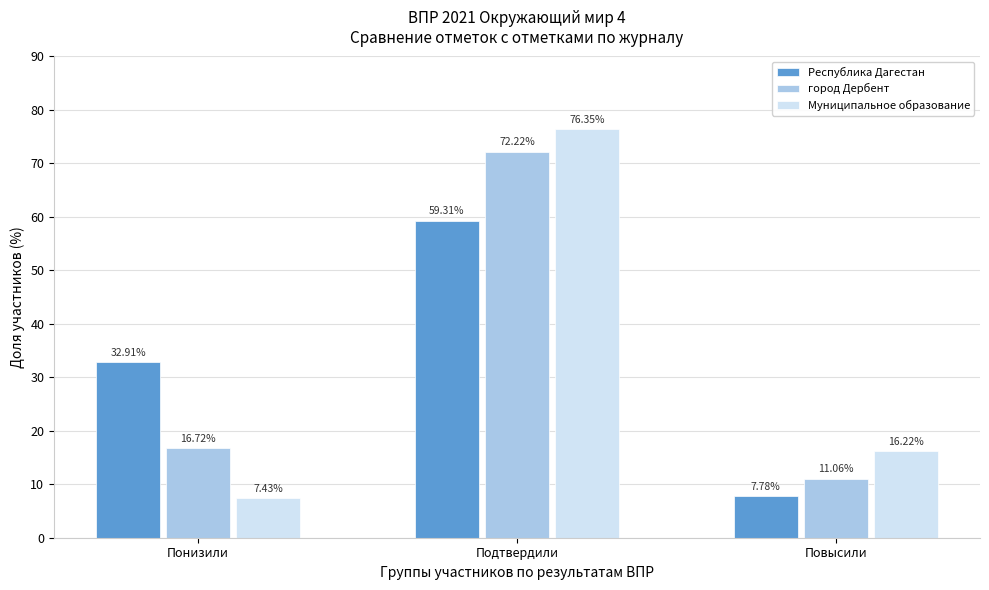

At which category is the sum across all series the highest?

Подтвердили